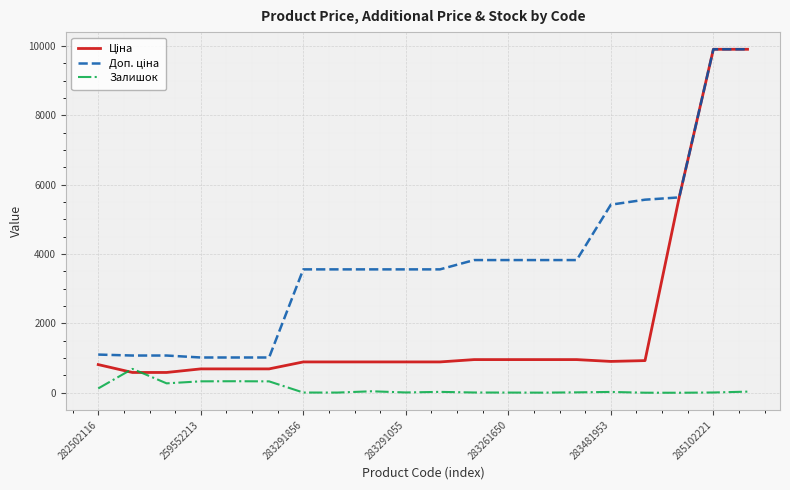

Is this an area chart (filled region under the line)?

No